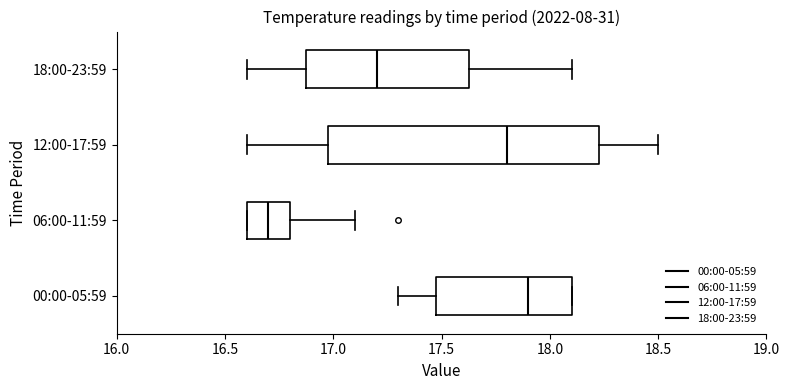

Reading bottom to top, transcribe this box plot: for each box, give where its median line is, the range the box spans, and where its two whiskers end, as read against the x-axis. The values are not printed on the chart, so give them approximately, as read against the axis.

00:00-05:59: median 17.90, box 17.50 to 18.10, whiskers 17.30 to 18.10
06:00-11:59: median 16.70, box 16.60 to 16.80, whiskers 16.60 to 17.10
12:00-17:59: median 17.80, box 17.00 to 18.25, whiskers 16.60 to 18.50
18:00-23:59: median 17.20, box 16.90 to 17.65, whiskers 16.60 to 18.10